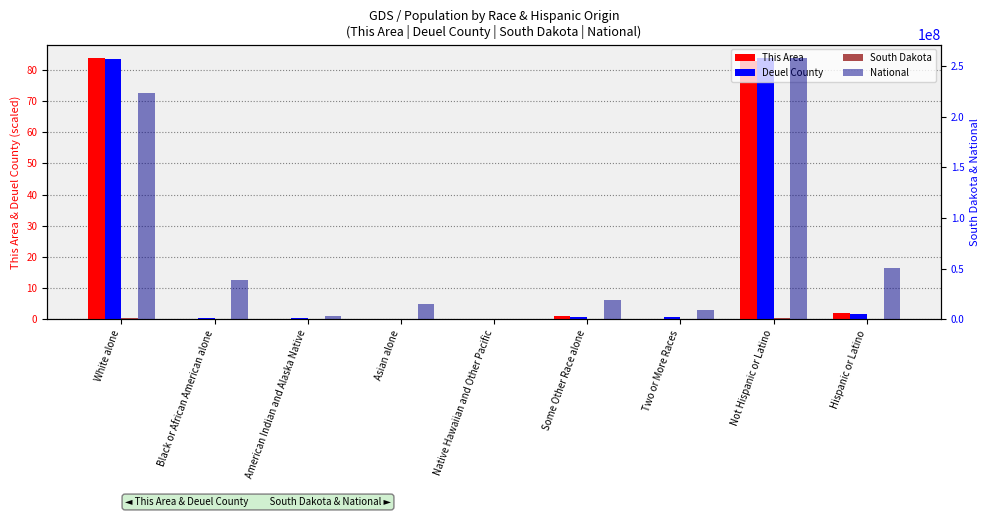

What is the total value across all series at White alone?

224252824.5